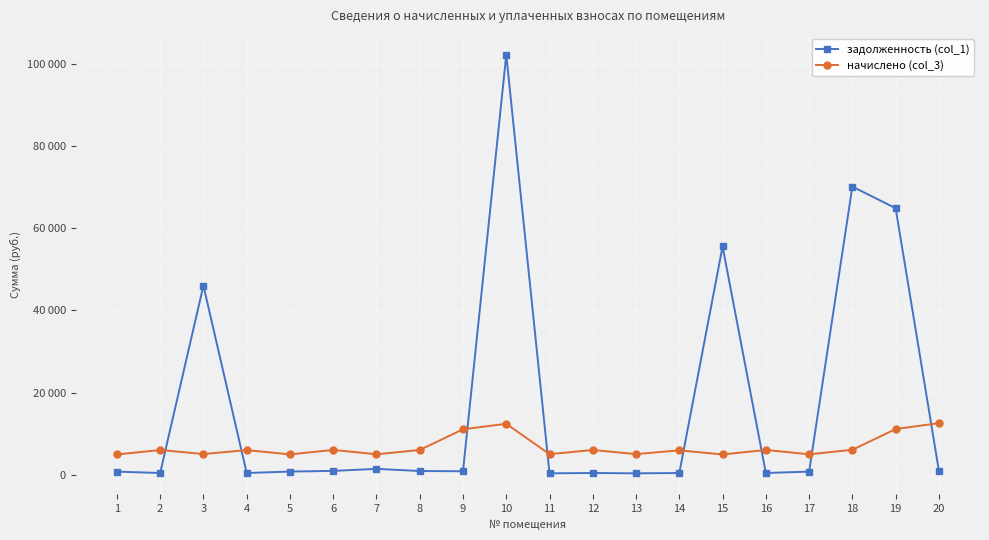

Is this an area chart (filled region under the line)?

No